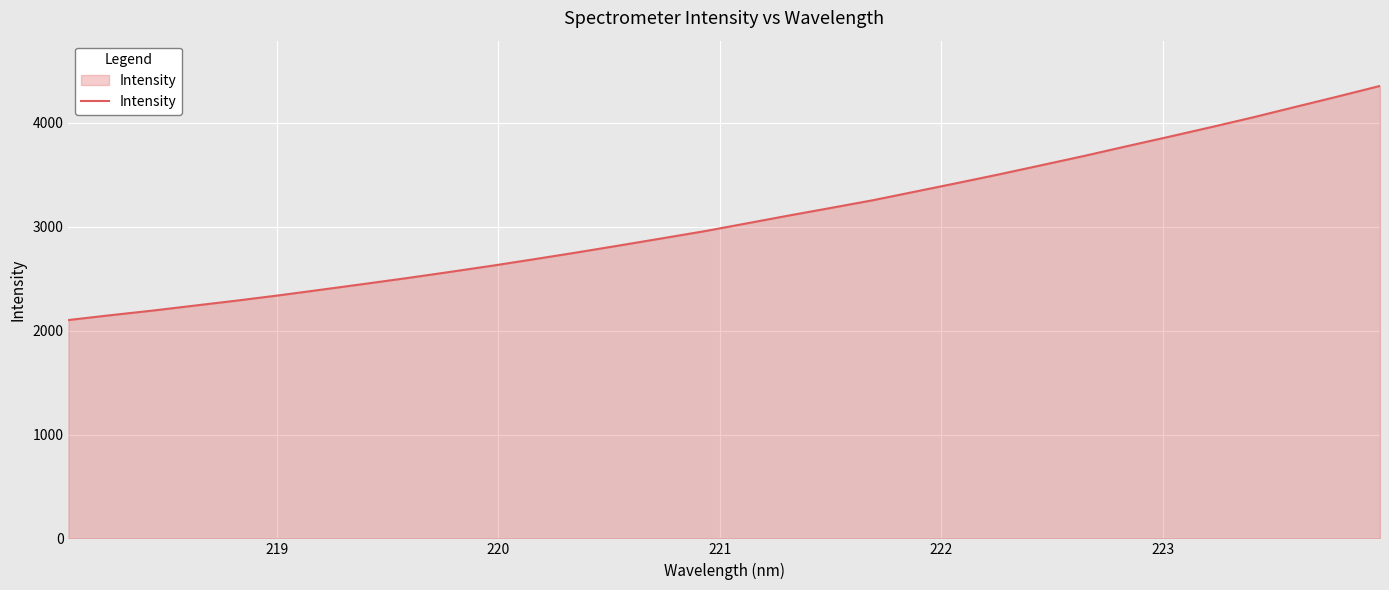

What is the difference between the maximum and minimum values?

2254.5